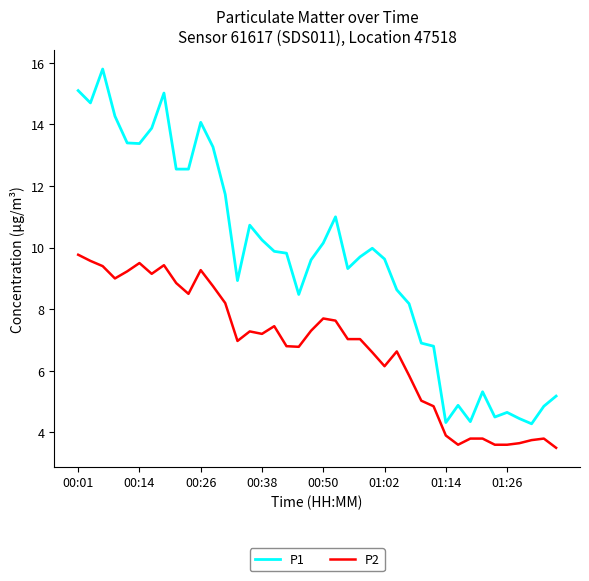

How many categories are shown in the chart?

40